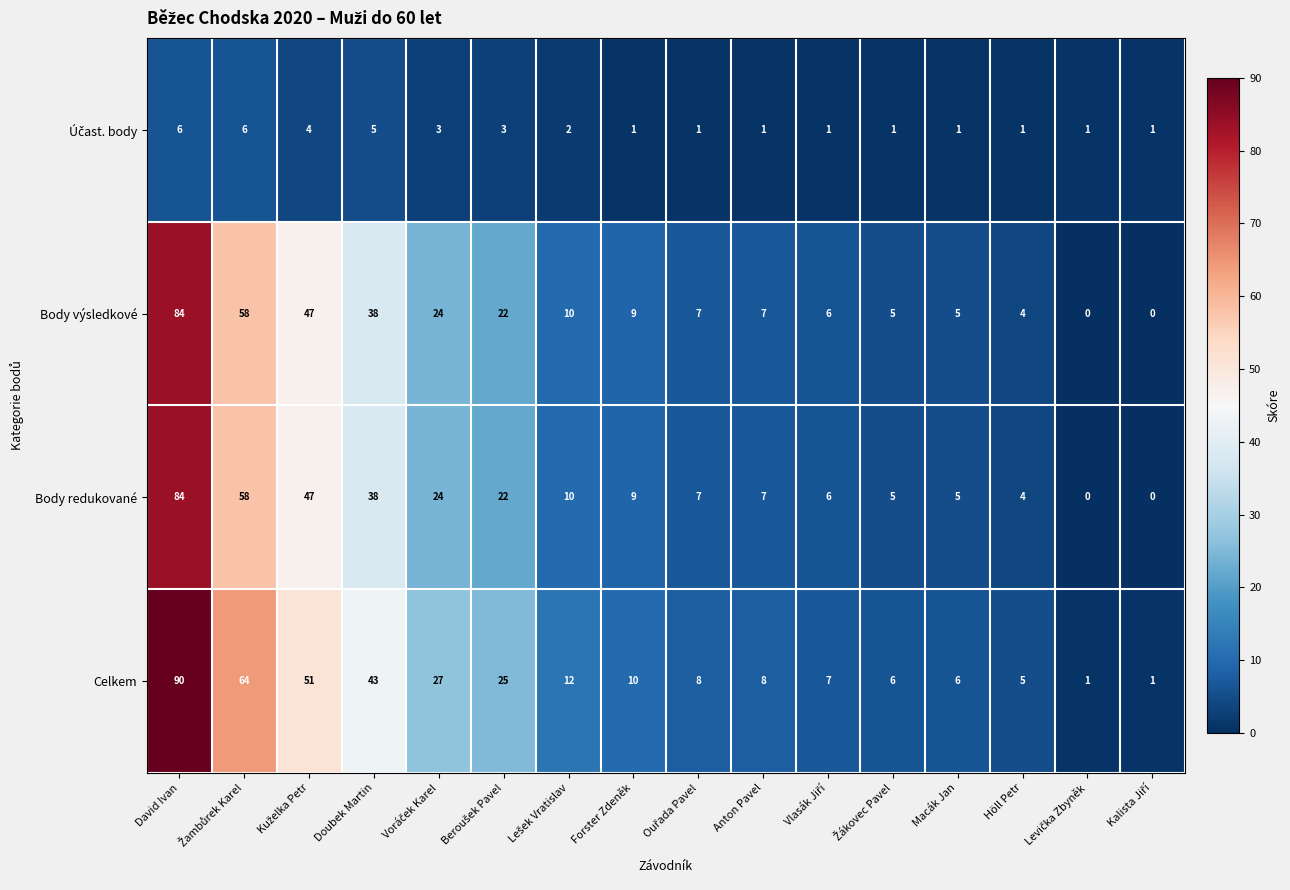

What value does the Celkem series have at Höll Petr?

5